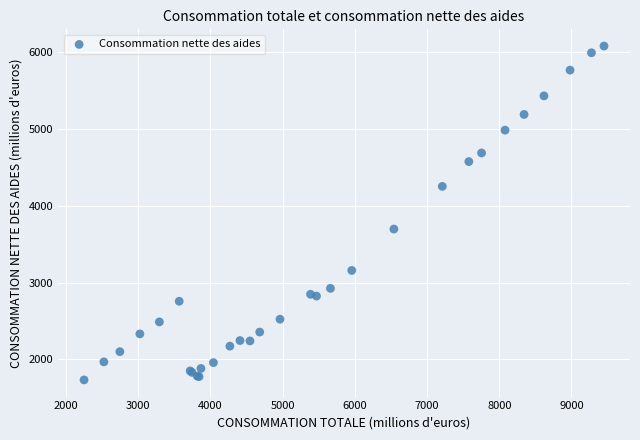

What Y value in the scatter plot is closest to 3907?

3697.5